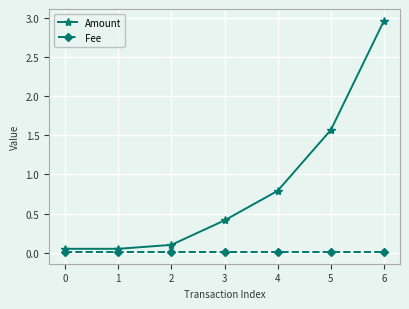

True or false: Amount has more than 2 interior local peaks.

False